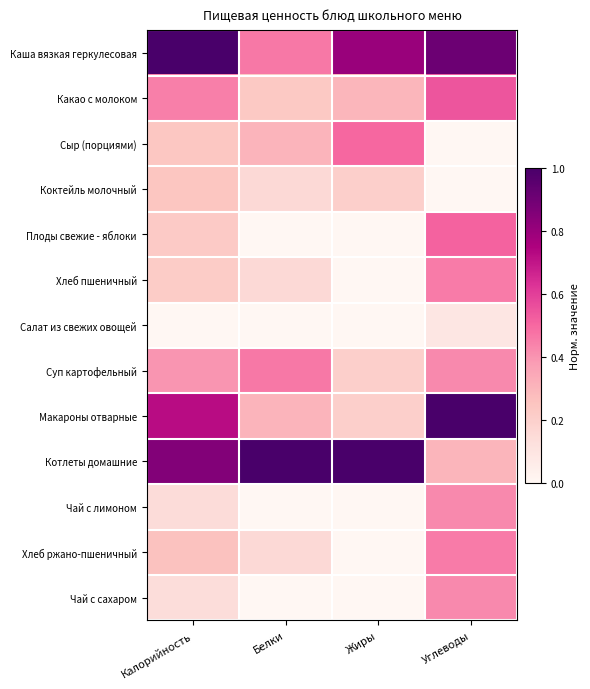

What is the total value across all series at Жиры?

3.2